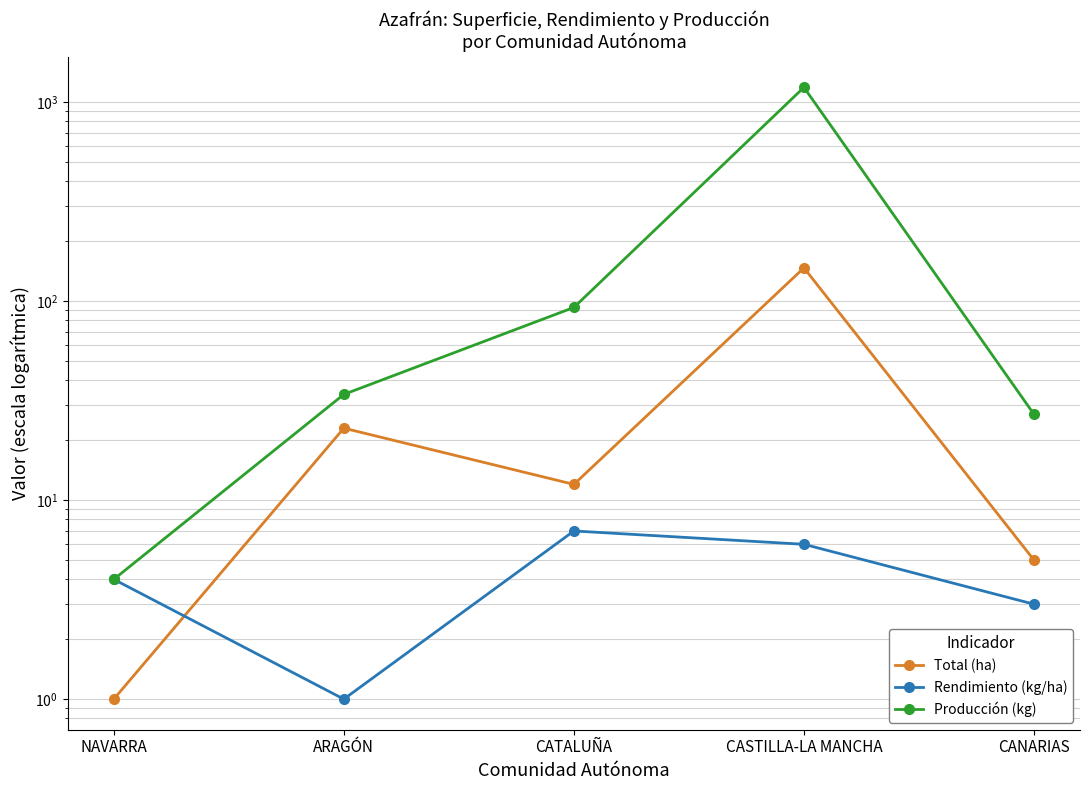

What is the total value across all series at CATALUÑA?

112